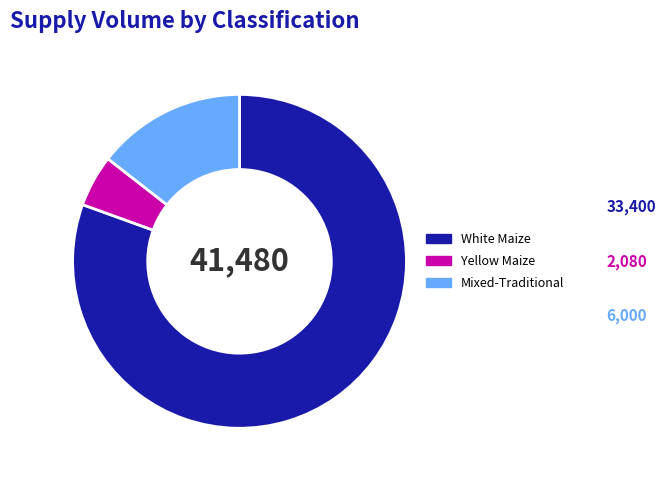

Is there a majority slice in this chart?

Yes